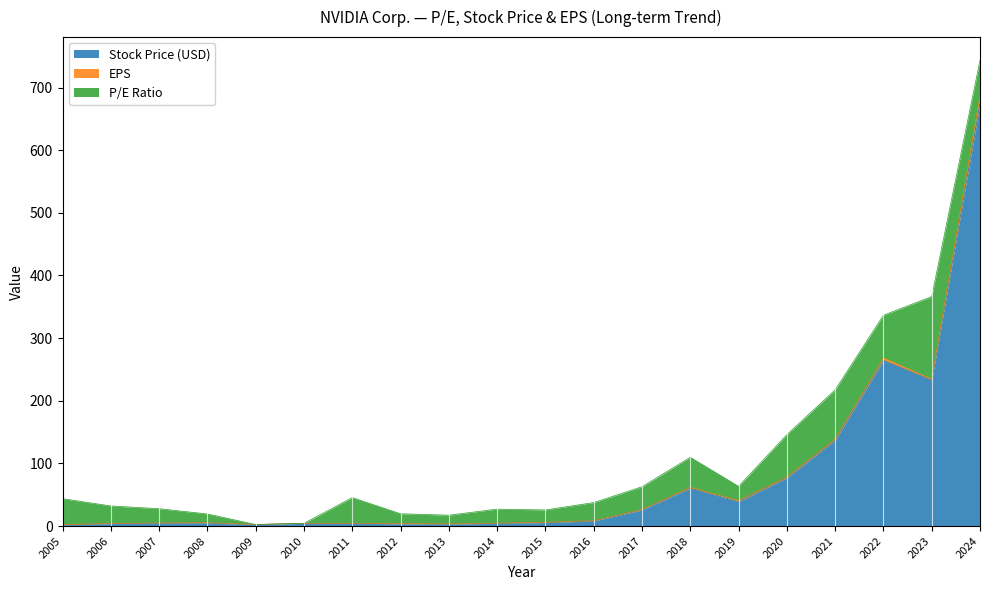

What is the spread (max minus min) of values at 2009?

2.5